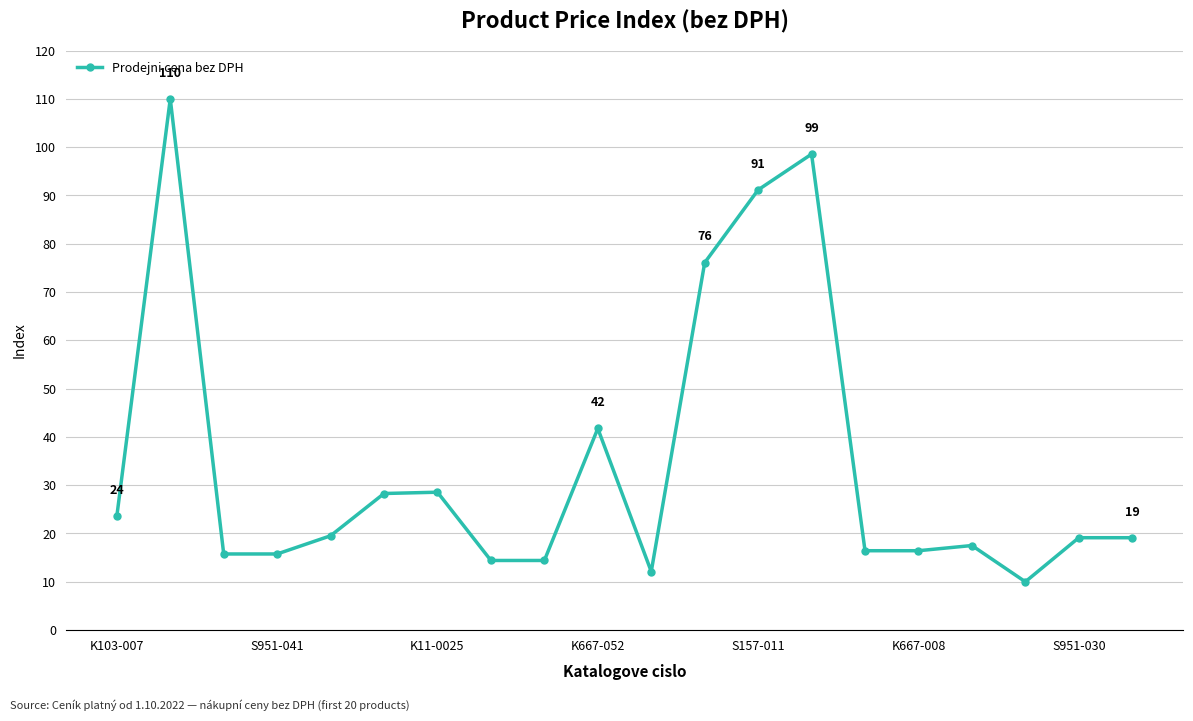

What is the value of the 3rd point from the left?

15.8